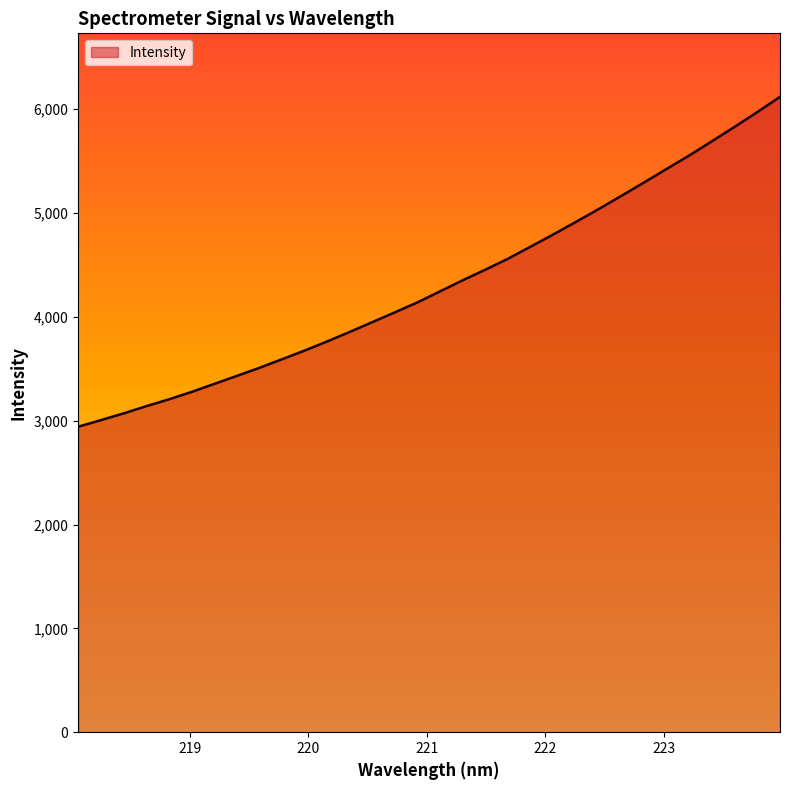

Does the chart display data point markers on the line(s)?

No